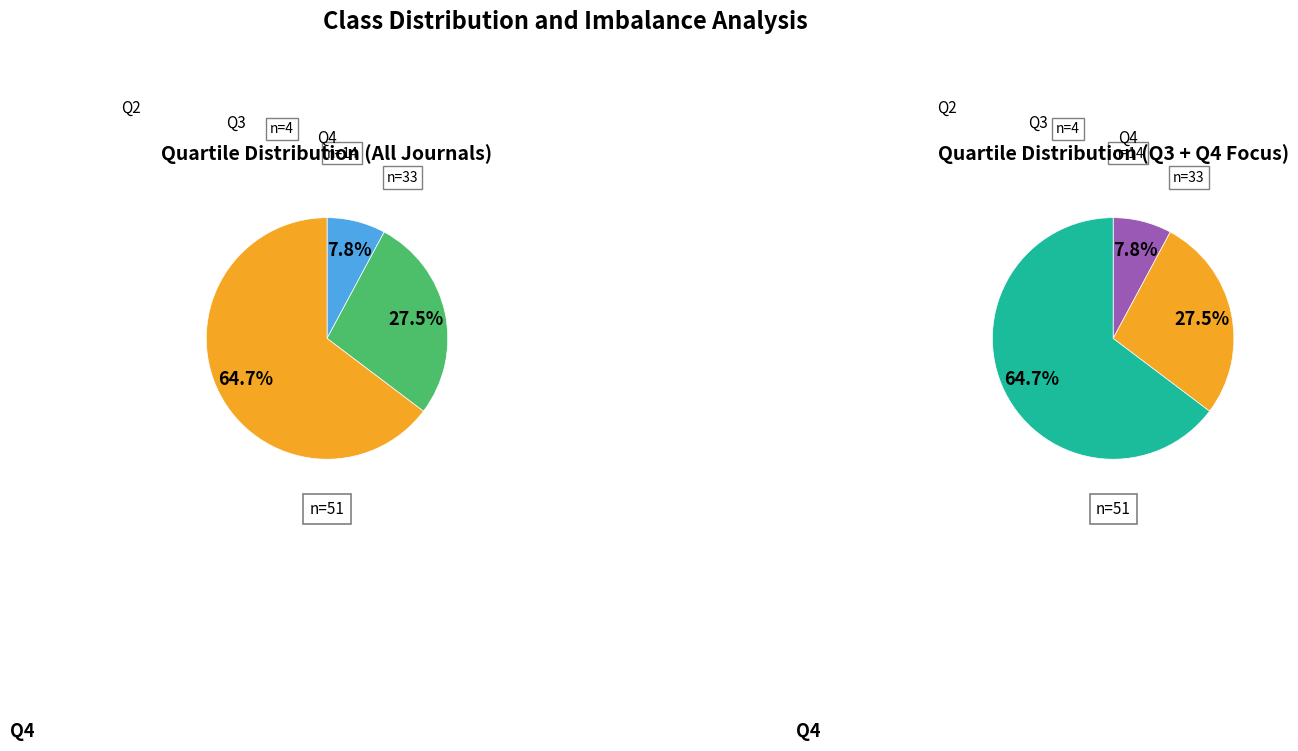

To the nearest percent, what percentage of the pie is Q4?

65%